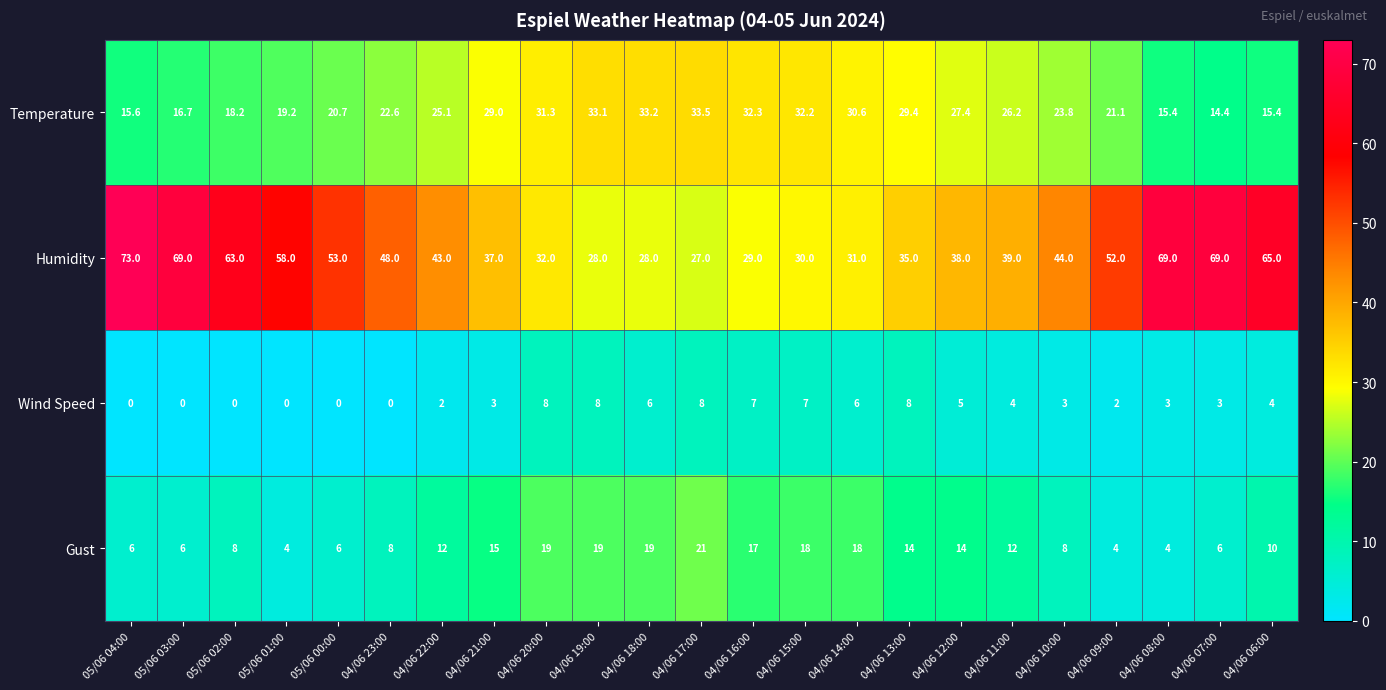

What is the greatest value displayed?

73.0